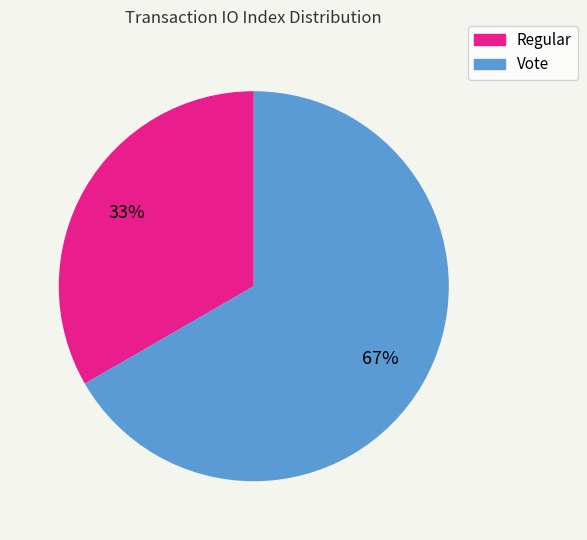

To the nearest percent, what portion does Vote represent?

67%